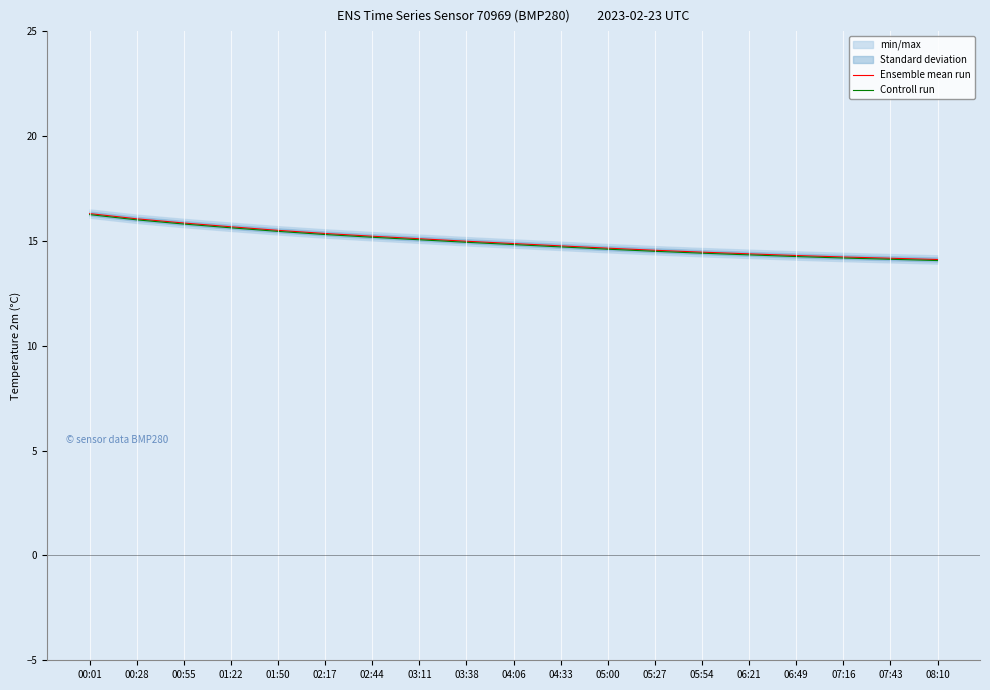

Is it true that Controll run equals 7.9 at 07:16?

False